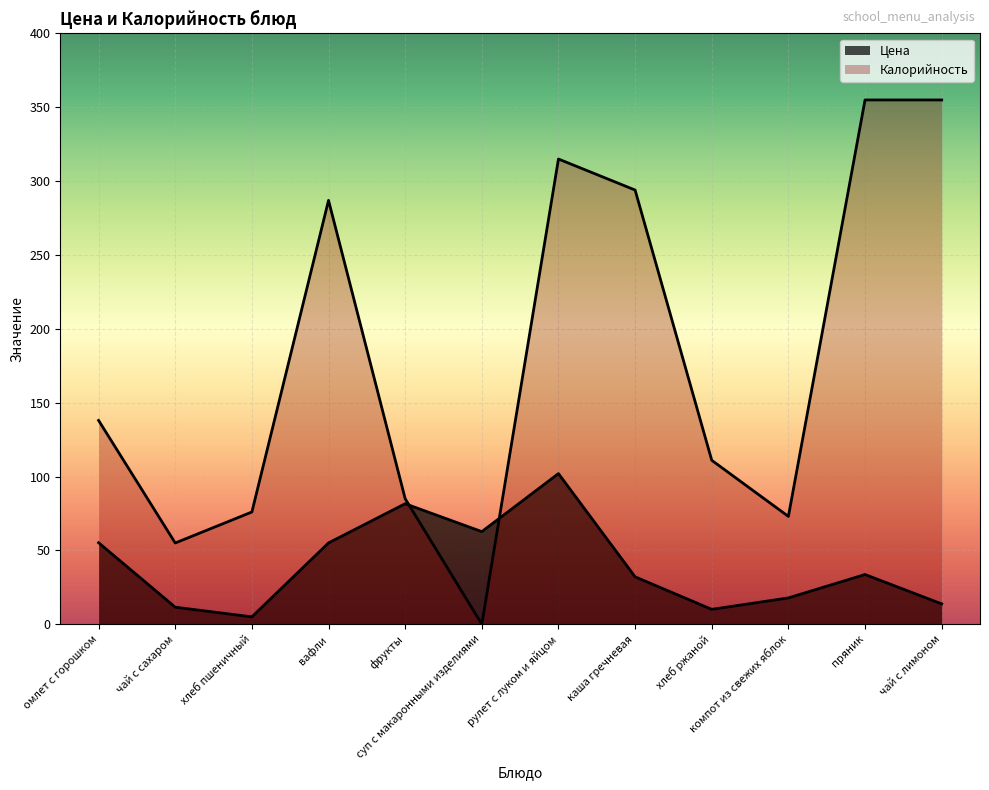

Reading left to right, extract all data points from this chart.

Цена: 55.2	11.6	5.0	55.1	81.6	62.7	102.0	32.1	10.1	17.8	33.7	13.8
Калорийность: 138.0	55.0	76.0	287.0	85.0	0.0	315.0	294.0	111.0	73.0	355.0	355.0